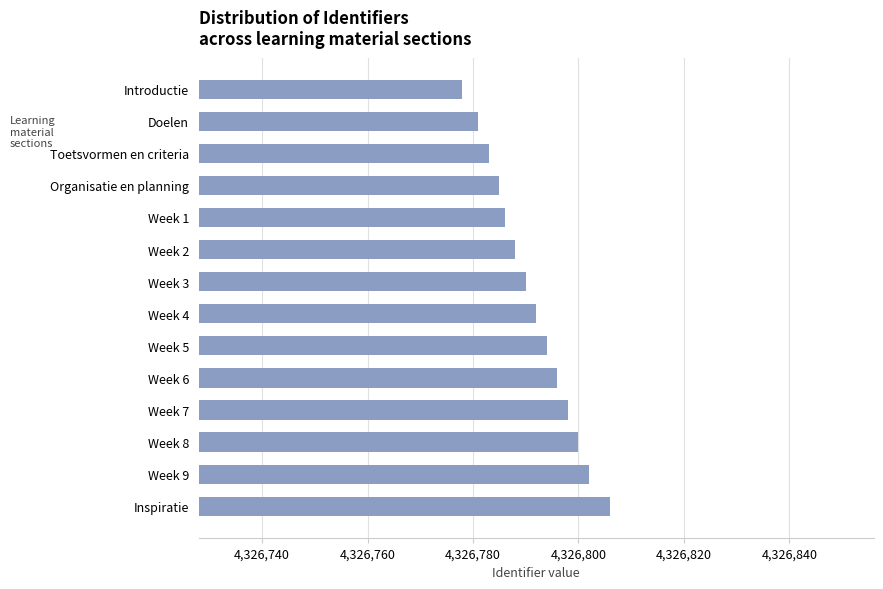

What is the sum of the values at Week 3 and Inspiratie?

8653596